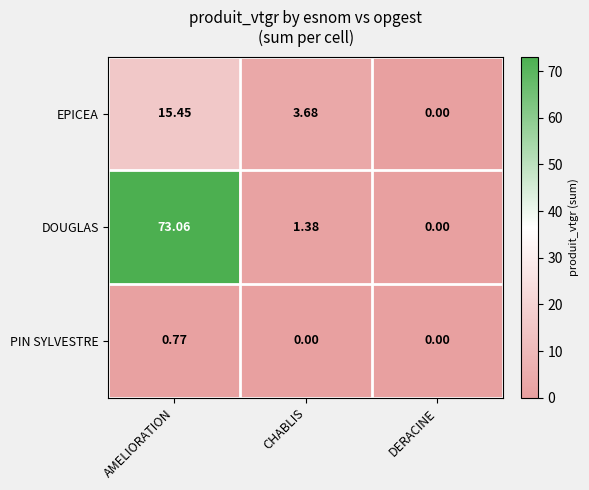

Where does the DOUGLAS series first go above 1?

AMELIORATION